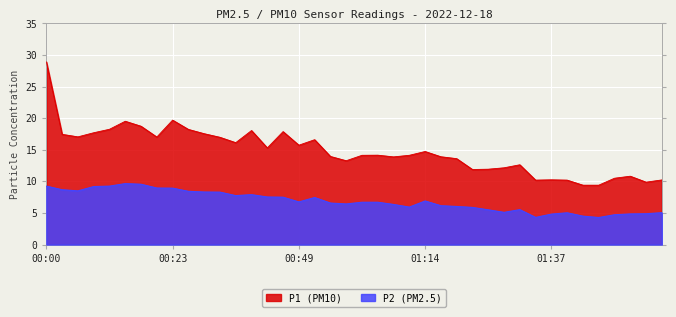

What position from the right is 00:20?

33